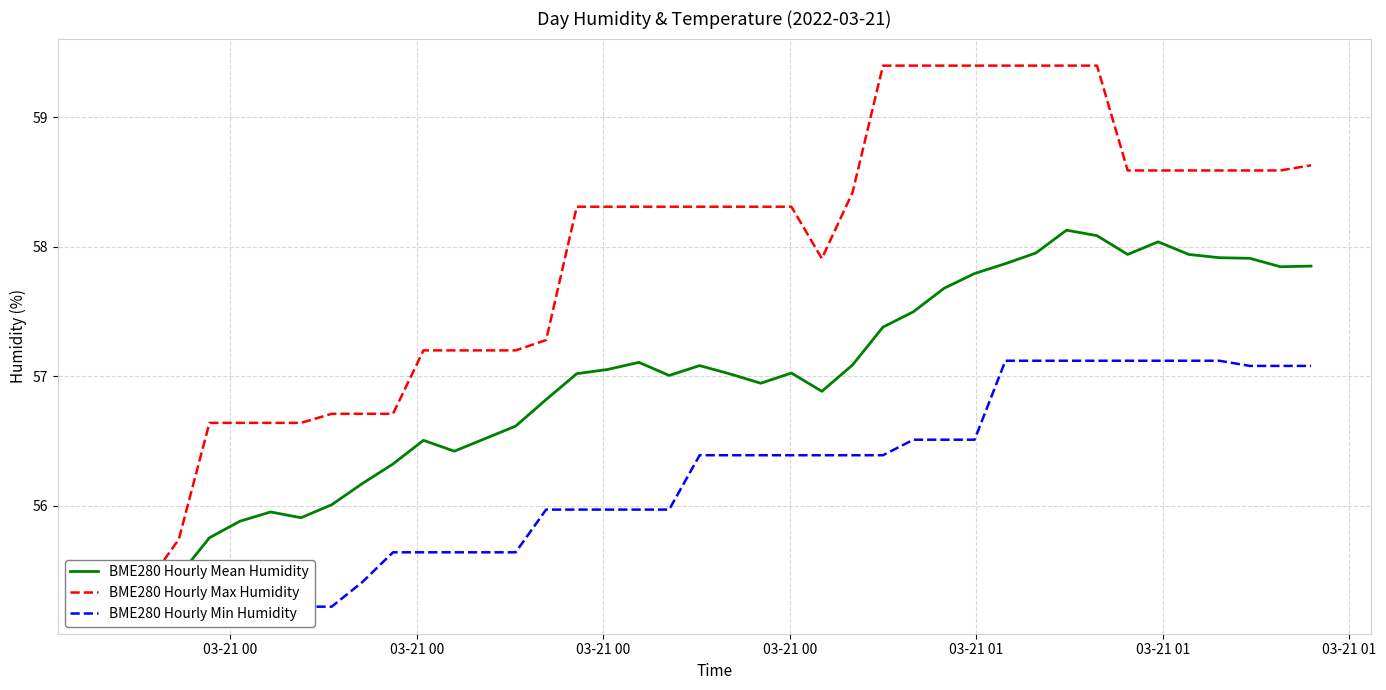

Which series has the widest spread of values?

BME280 Hourly Max Humidity